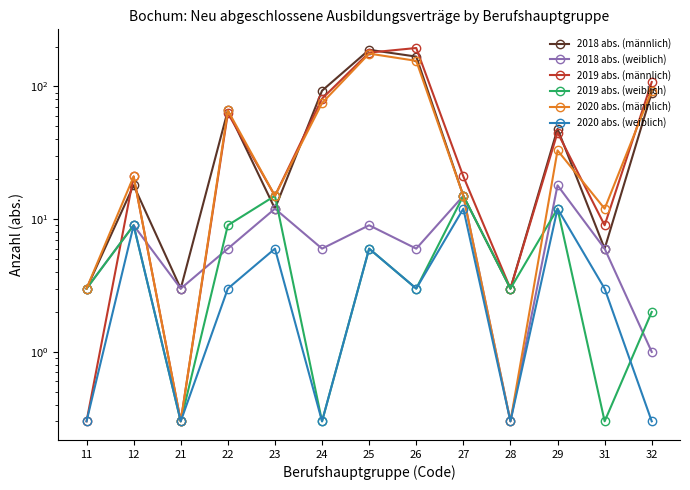

Rank the categories by 2020 abs. (weiblich) value from highest to lowest.

27, 29, 12, 23, 25, 22, 26, 31, 11, 21, 24, 28, 32